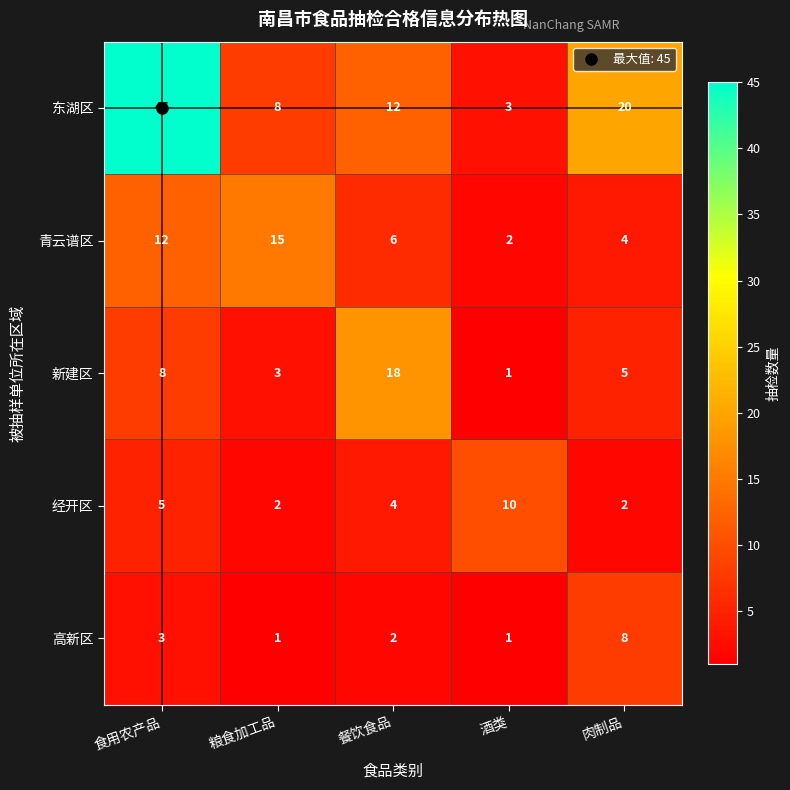

Where is 青云谱区 nearest to the value 8?

餐饮食品